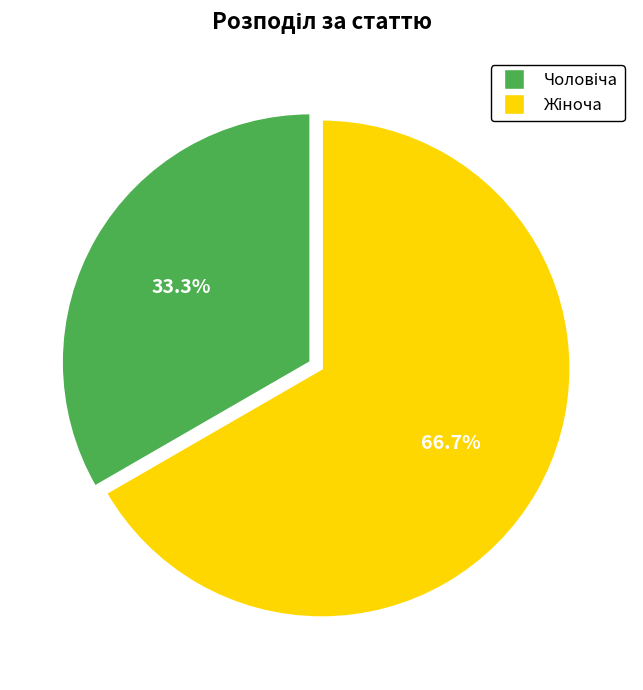

Does any single category account for the majority?

Yes